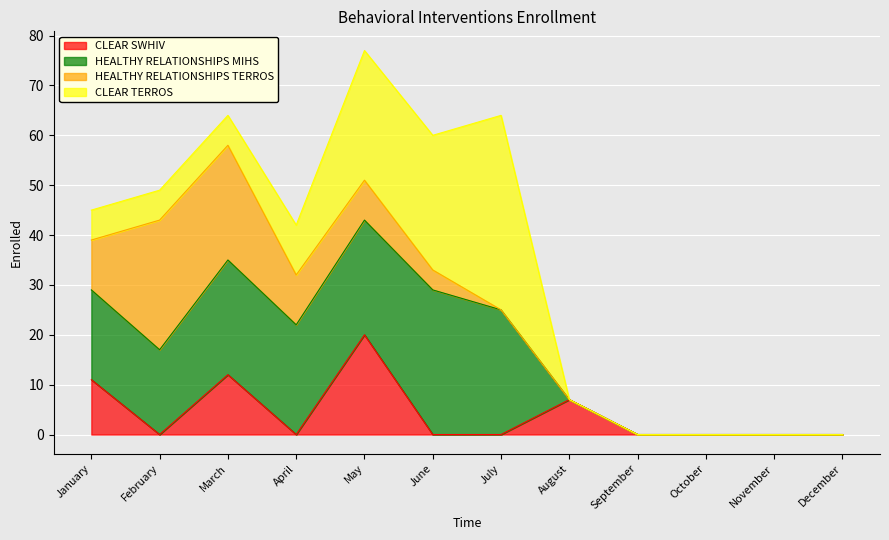

Reading right to left, transcribe all the data shown in this chart.

CLEAR SWHIV: 0	0	0	0	7	0	0	20	0	12	0	11
HEALTHY RELATIONSHIPS MIHS: 0	0	0	0	0	25	29	23	22	23	17	18
HEALTHY RELATIONSHIPS TERROS: 0	0	0	0	0	0	4	8	10	23	26	10
CLEAR TERROS: 0	0	0	0	0	39	27	26	10	6	6	6